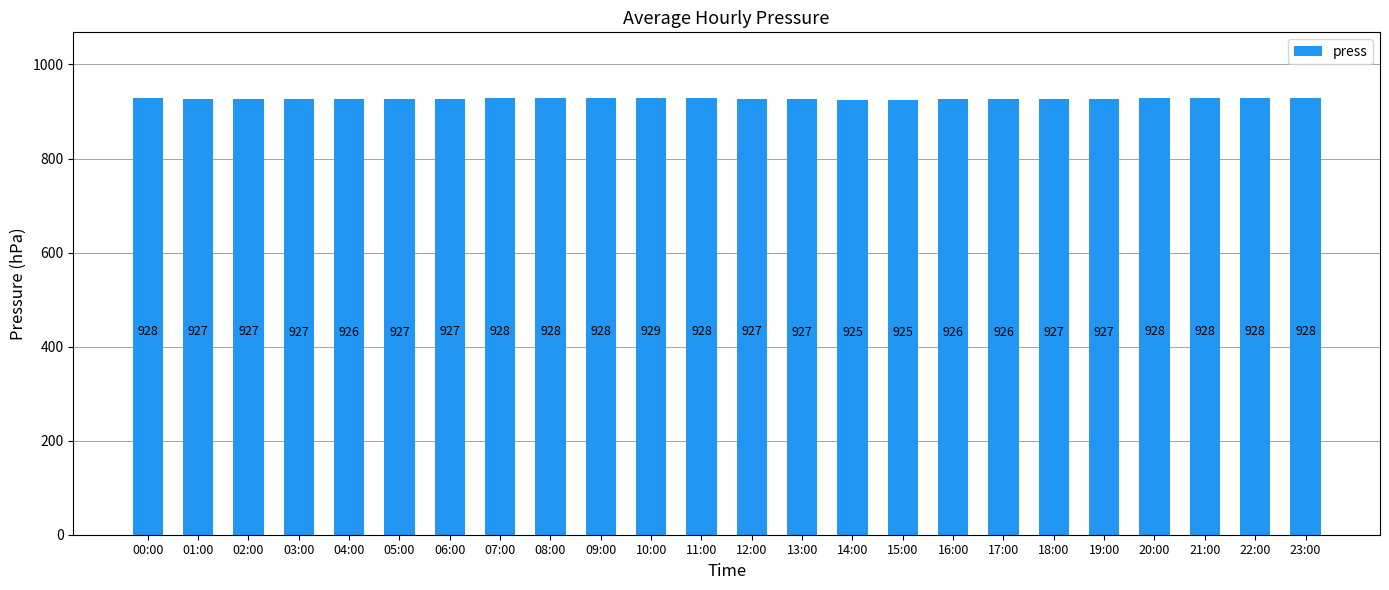

How many values are between 927 and 928?

14